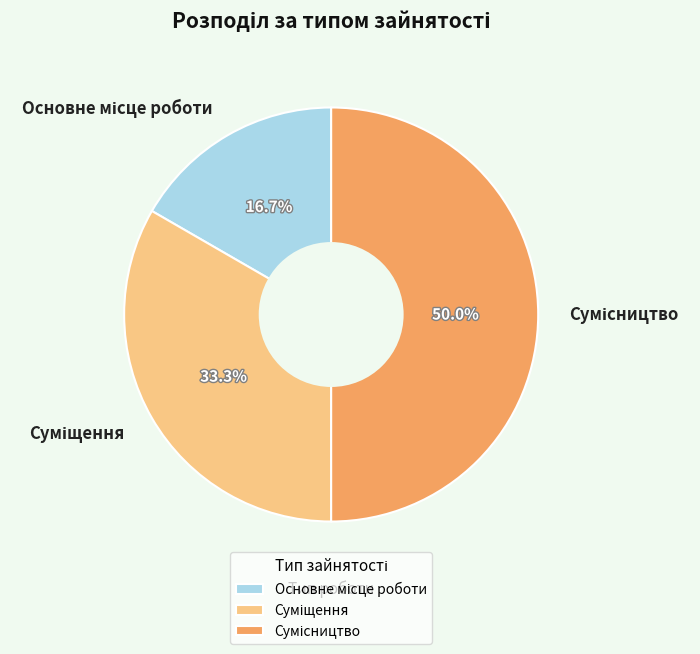

How many segments does this pie chart have?

3